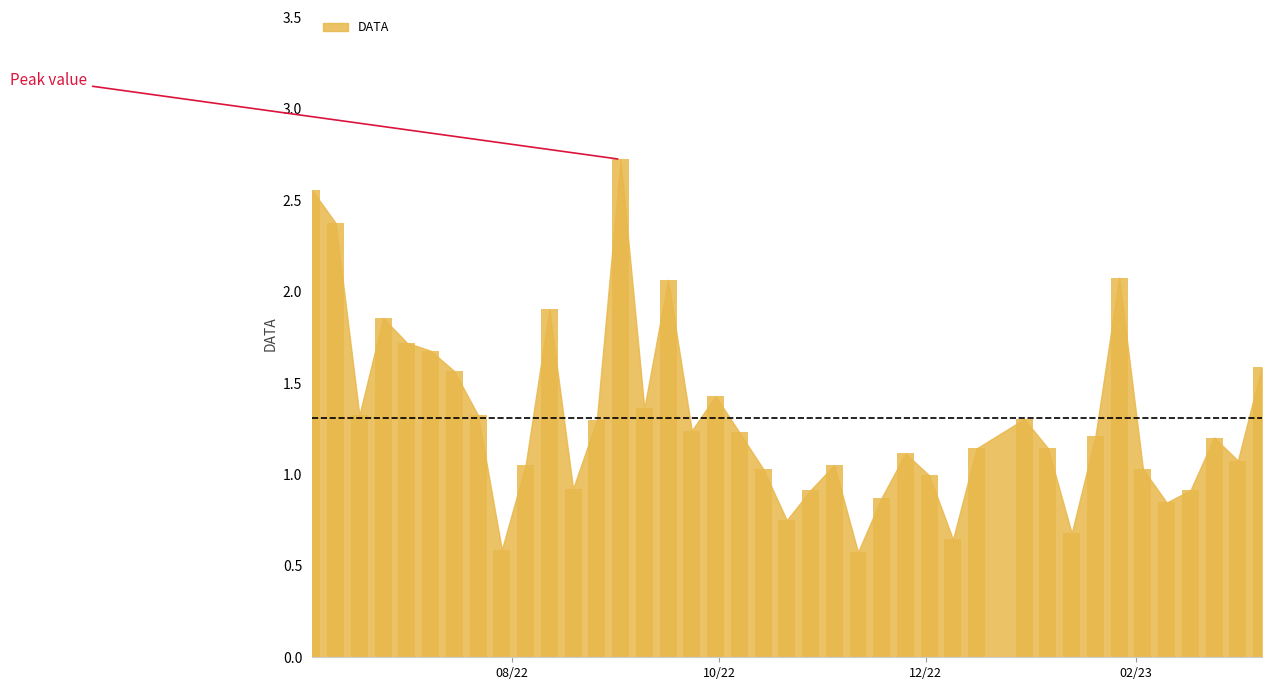

What is the greatest value displayed?

2.7